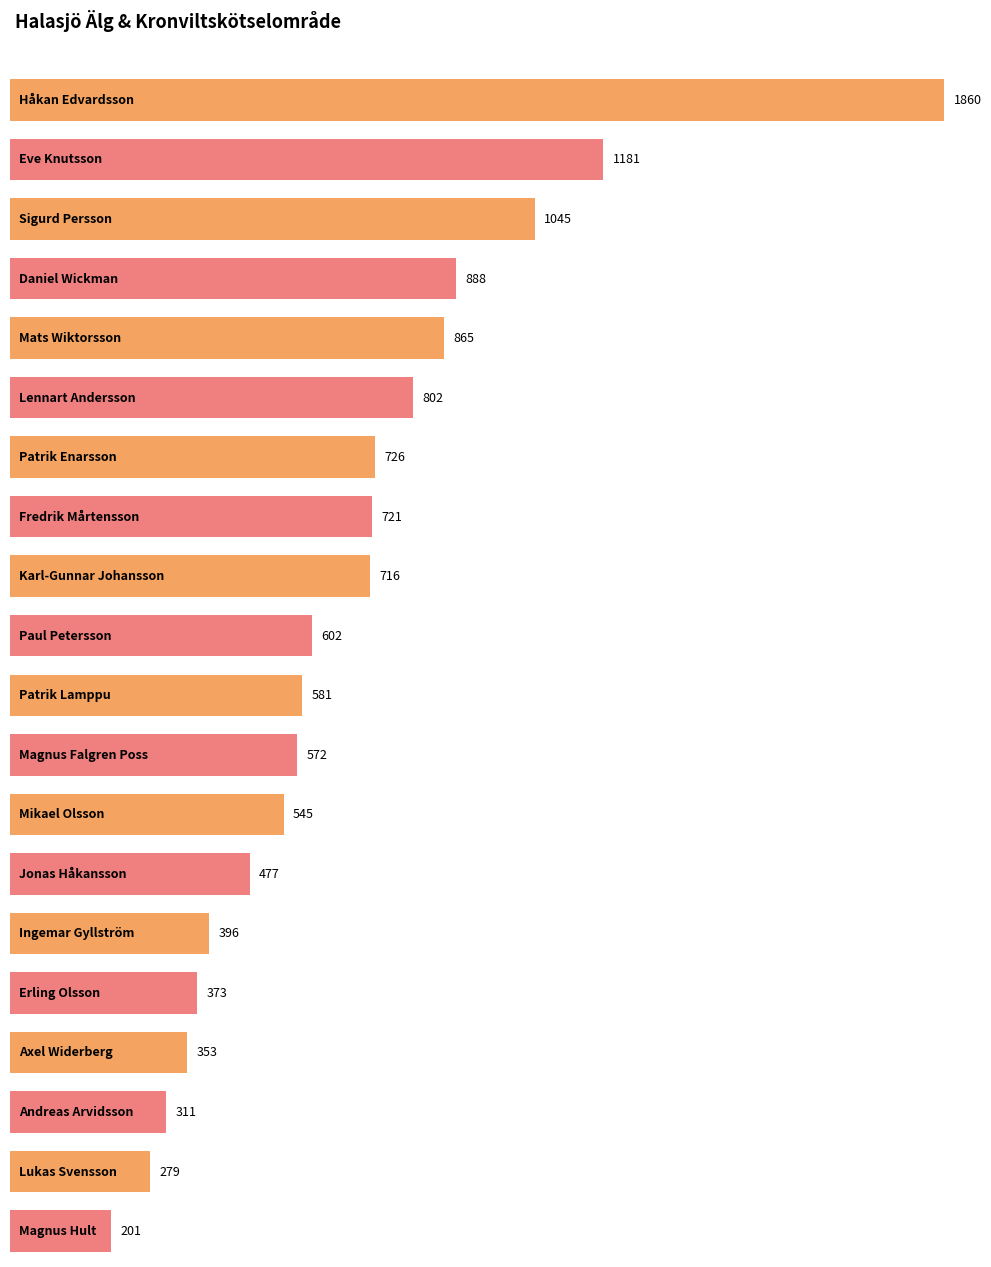

What is the difference between the values at Mats Wiktorsson and Daniel Wickman?

23